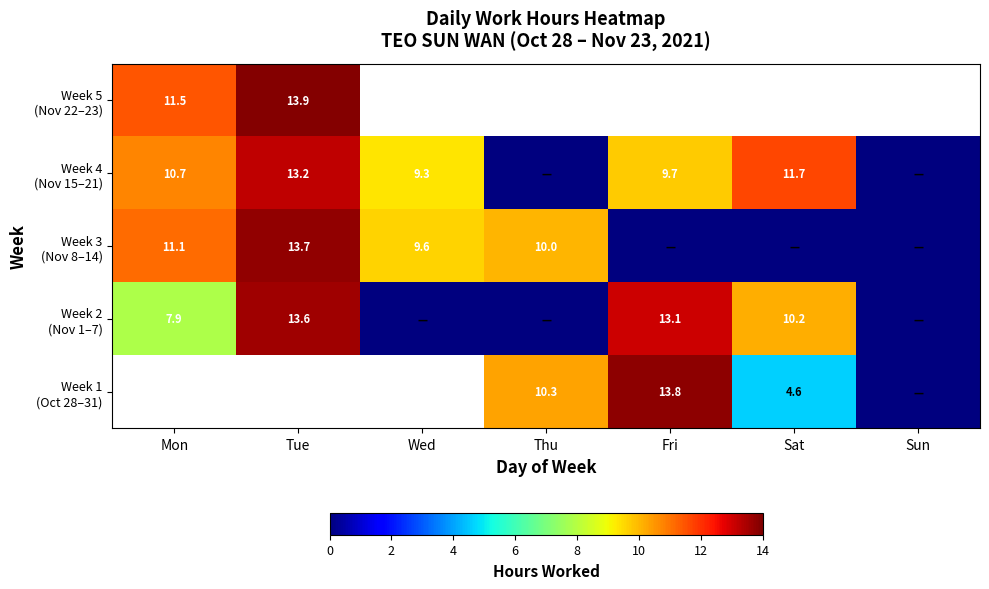

The Week 4 (Nov 15–21) series shows 0.0 at Thu. True or false?

True